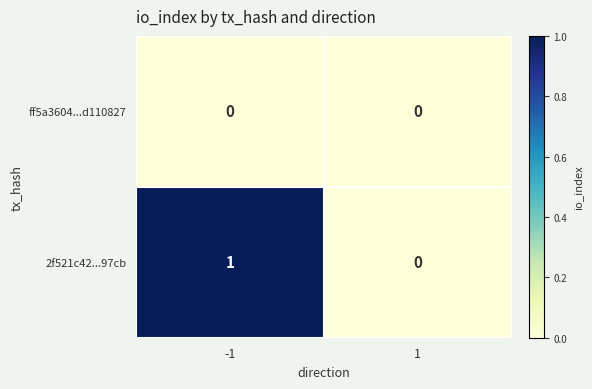

Which series has the largest total across all categories?

2f521c42...97cb